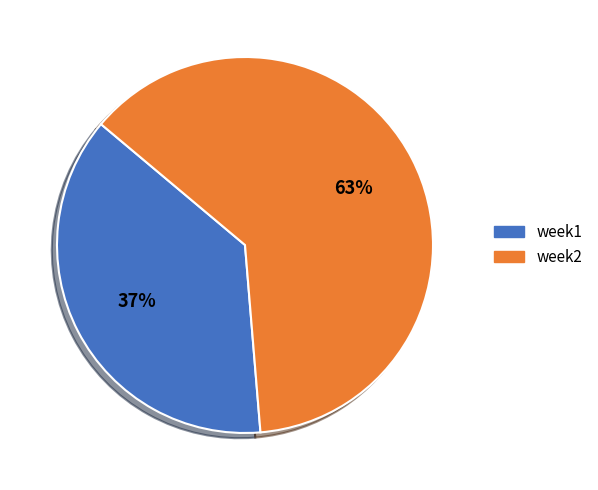

What is the smallest slice in the pie chart?

week1